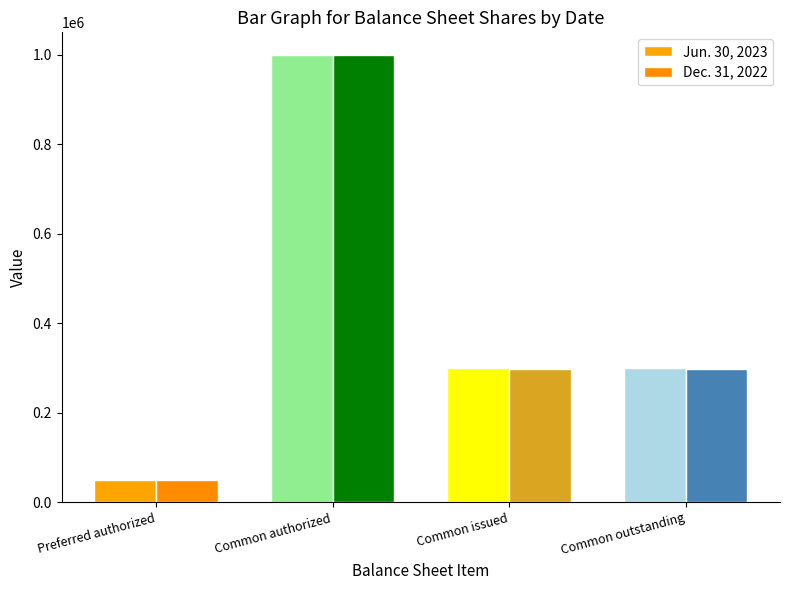

What position from the left is Common authorized?

2